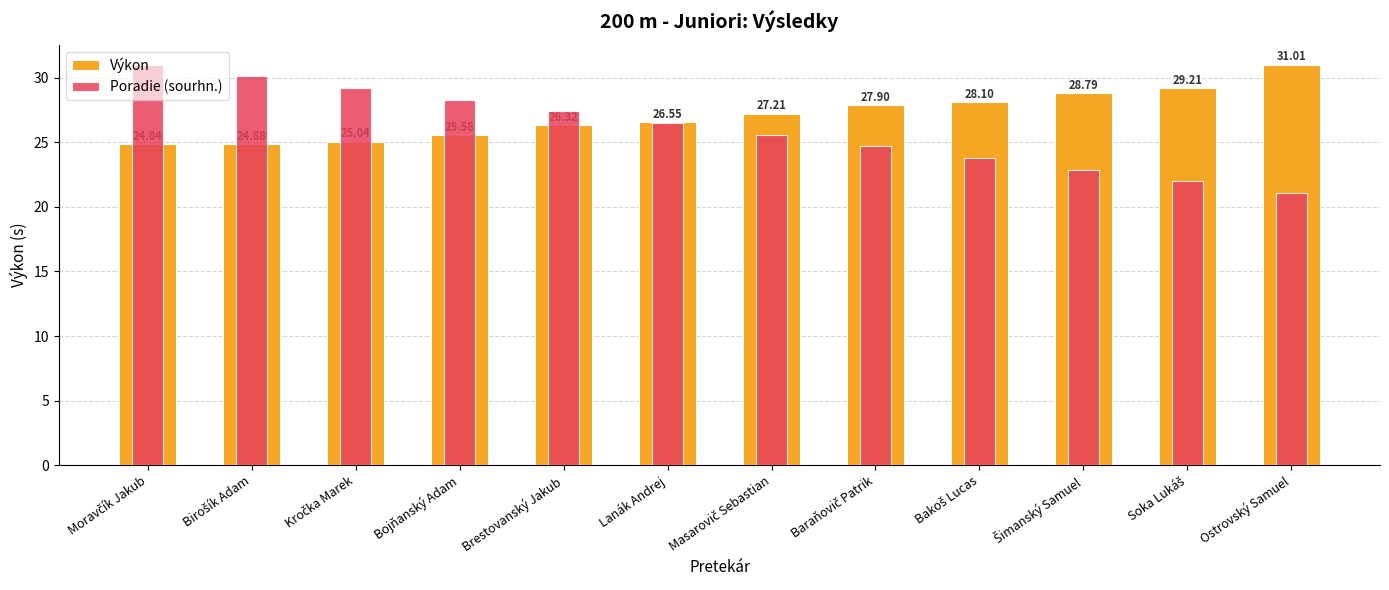

Which series has the largest total across all categories?

Výkon